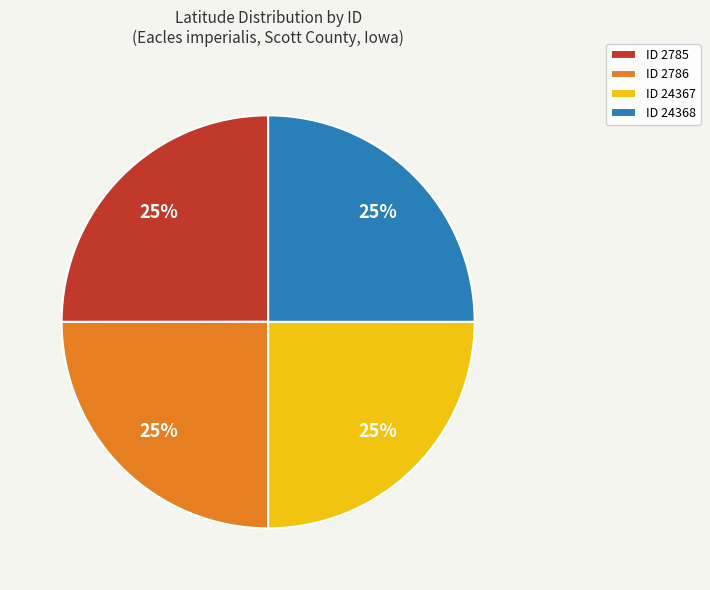

What is the ratio of the value at ID 2786 to the value at ID 24368?

1.0